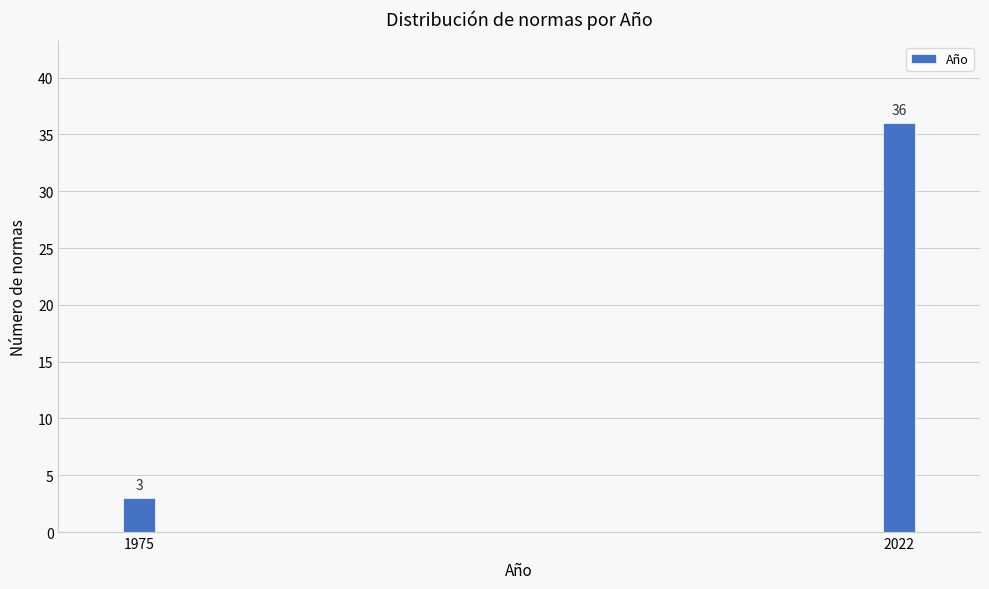

Reading right to left, what are all the values shown in this chart?

2022=36	1975=3